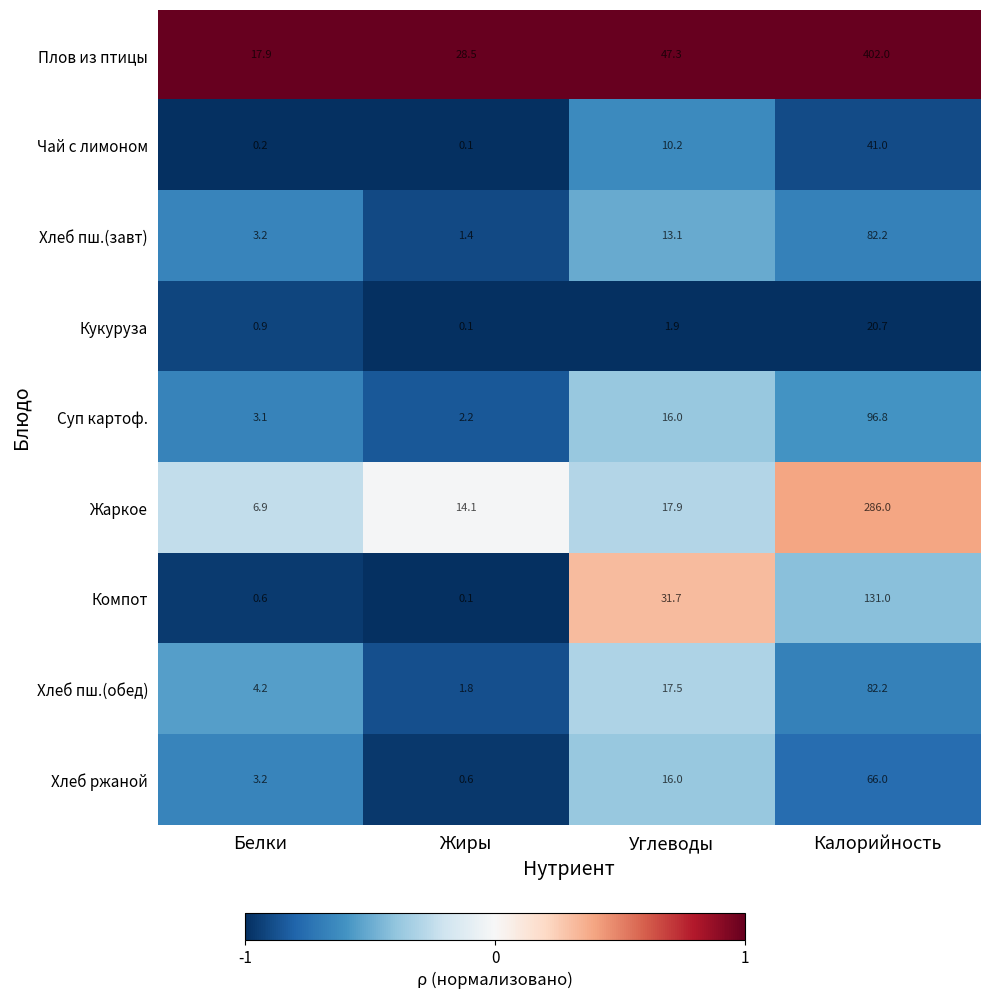

What is the difference between the highest and lowest values at Калорийность?

381.3